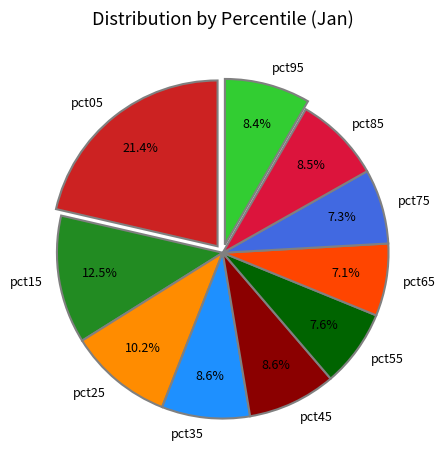

How many segments does this pie chart have?

10